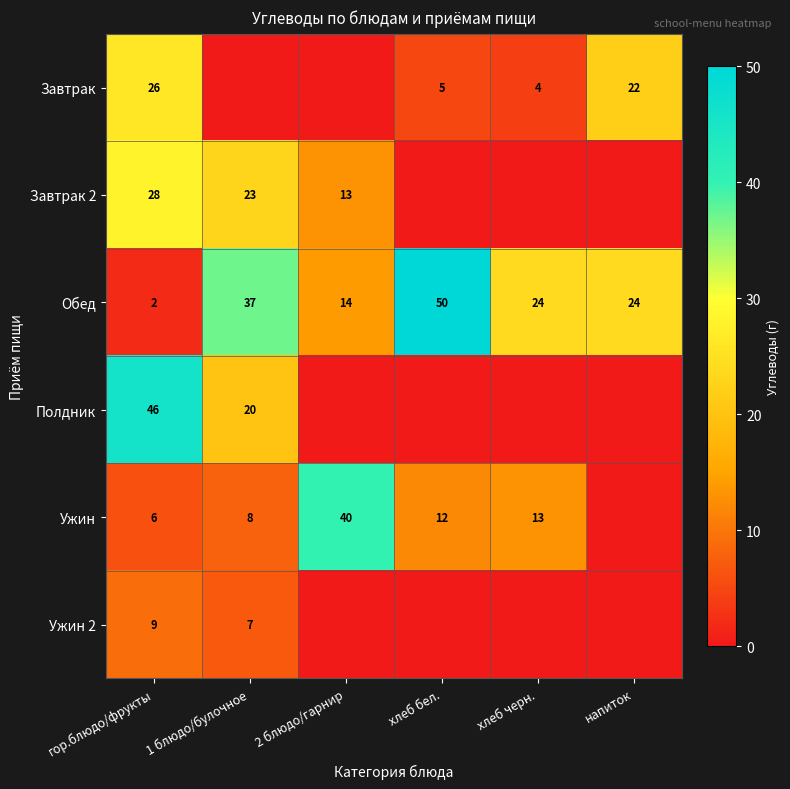

Which has a higher value, напиток or хлеб черн.?

напиток